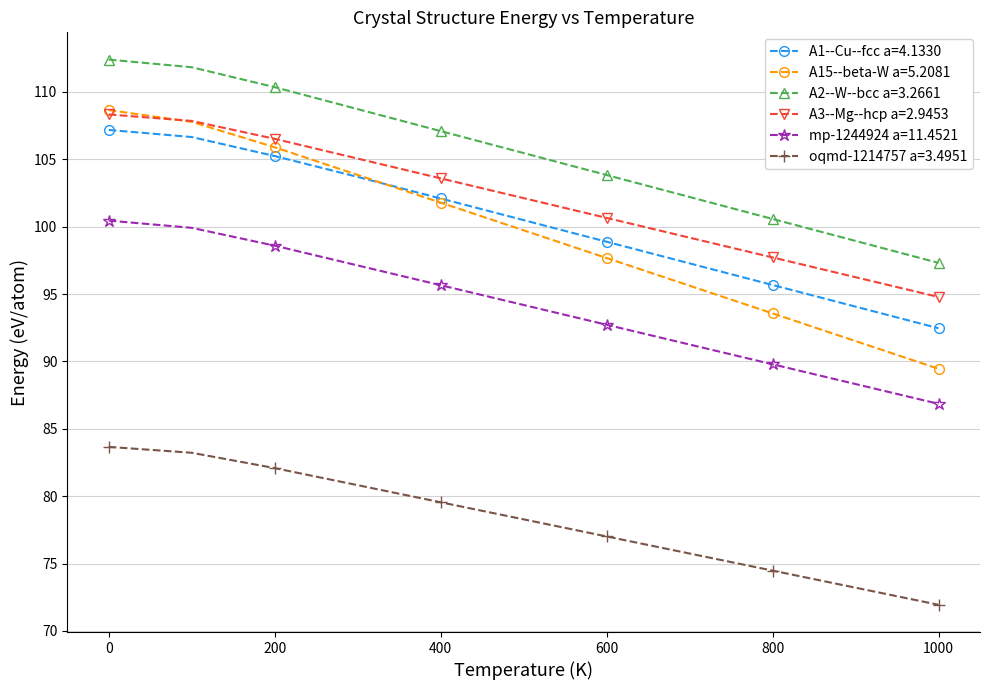

What is the value of the oqmd-1214757 a=3.4951 point at the 10th from the left?

73.2